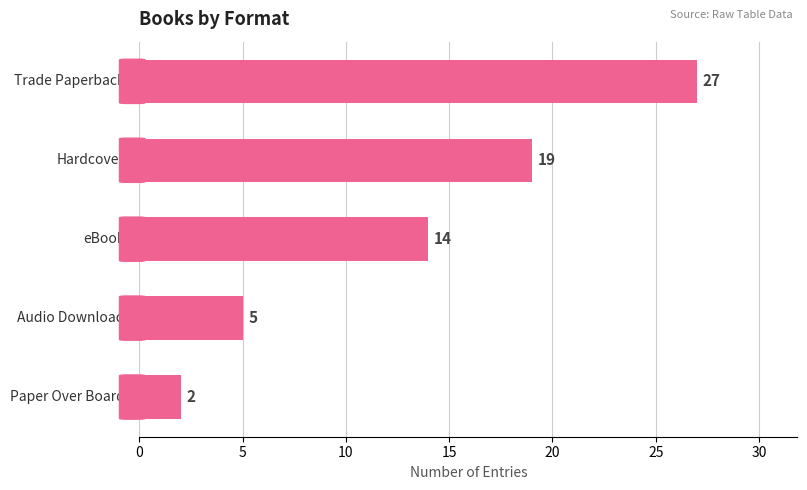

How many series are shown in this chart?

1